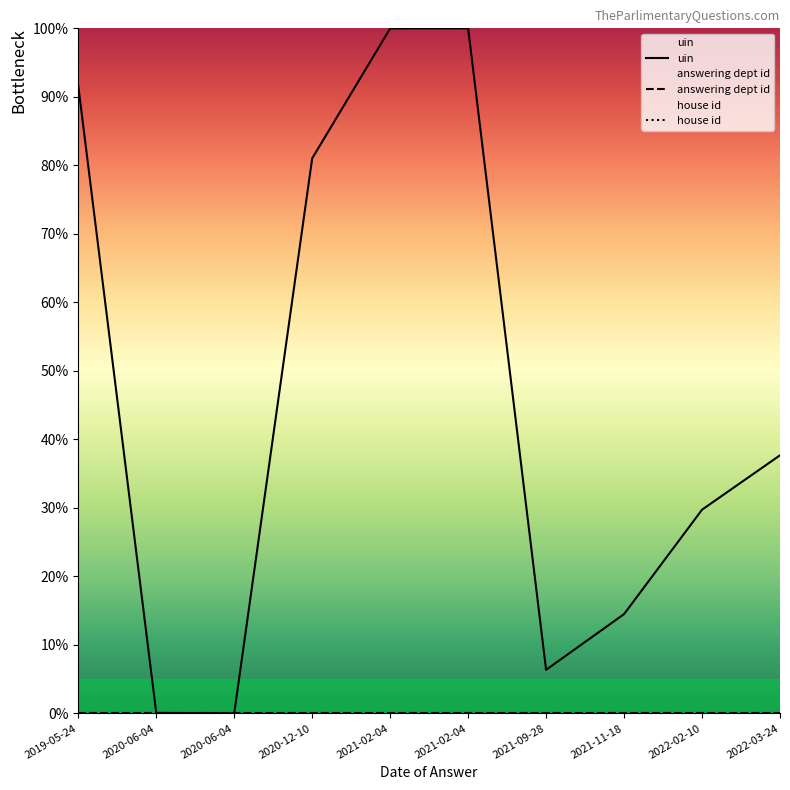

Reading left to right, what are all the values shown in this chart?

uin: 91.6	0.1	0.0	81.0	100.0	100.0	6.4	14.5	29.7	37.7
answering dept id: 0.0	0.0	0.0	0.0	0.0	0.0	0.0	0.0	0.0	0.0
house id: 0.0	0.0	0.0	0.0	0.0	0.0	0.0	0.0	0.0	0.0